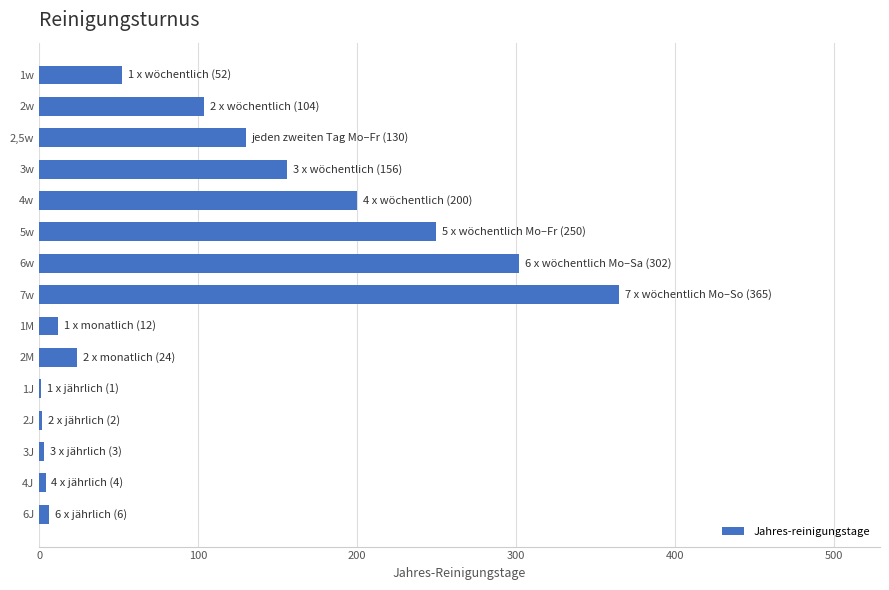

Is it true that the value at 1M is 12?

True